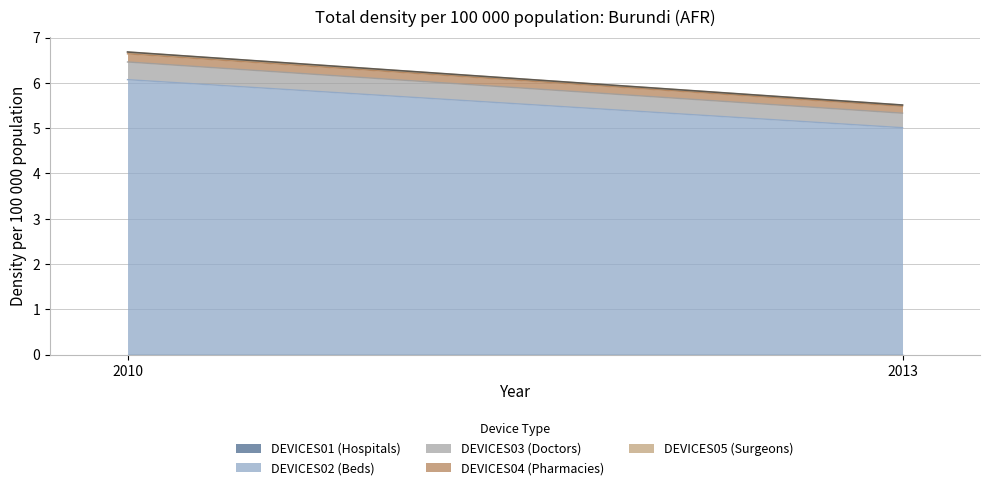

At which category is the sum across all series the highest?

2010